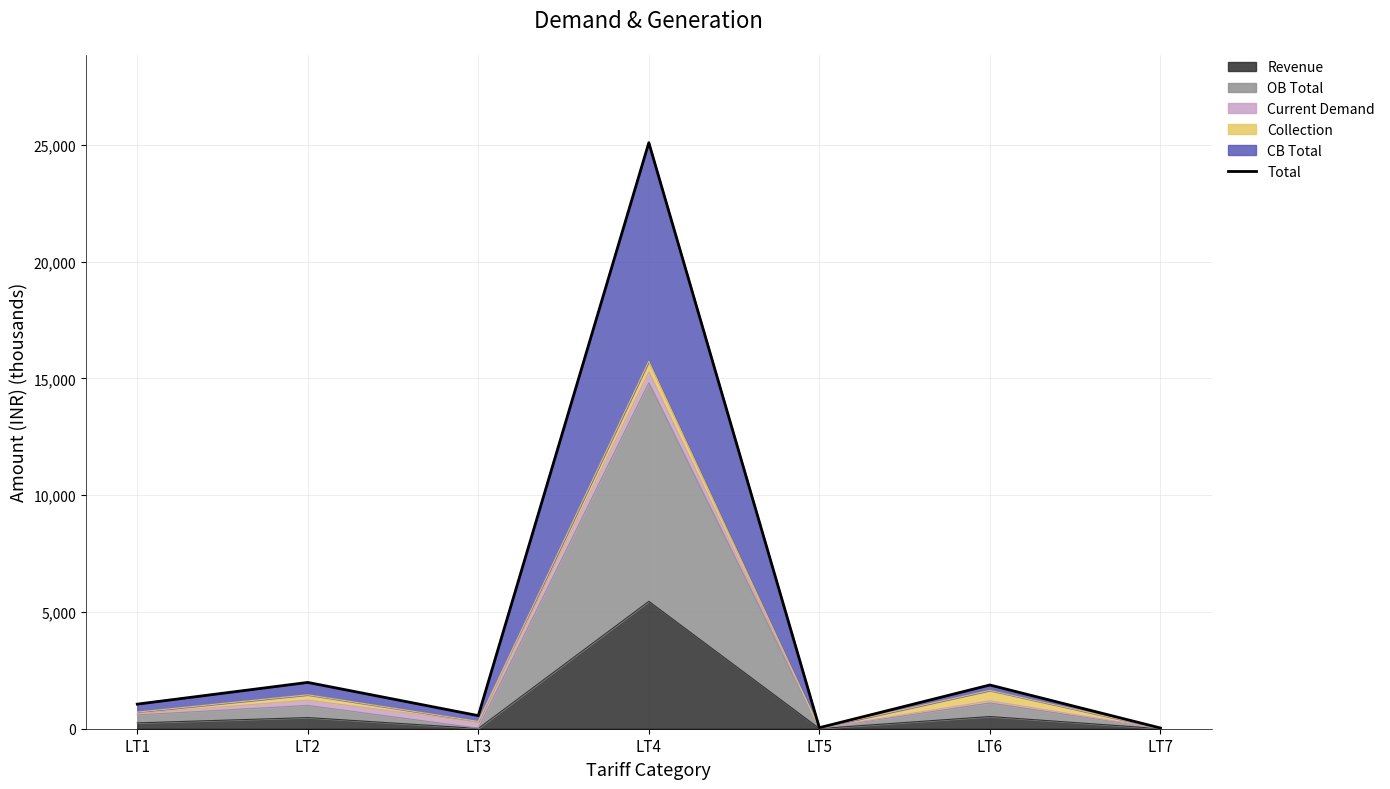

Reading right to left, extract all data points from this chart.

LT7=31.4	LT6=1872.4	LT5=44.1	LT4=25088.6	LT3=560.0	LT2=1982.2	LT1=1052.4